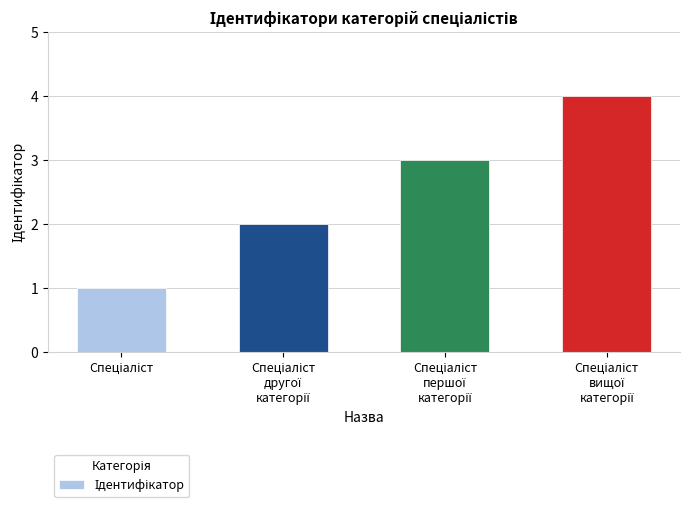

What is the greatest value displayed?

4